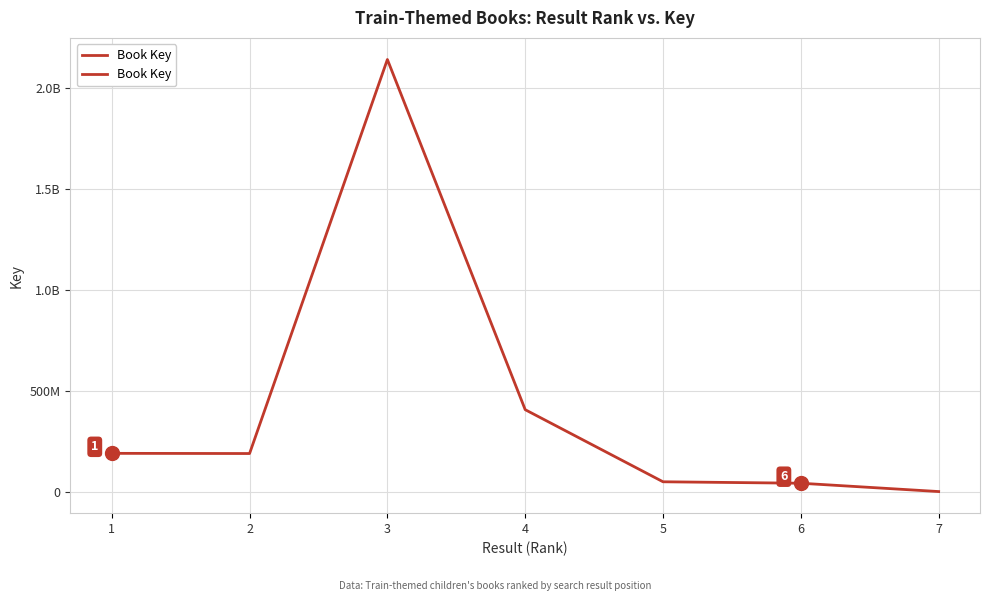

Does the chart display data point markers on the line(s)?

No